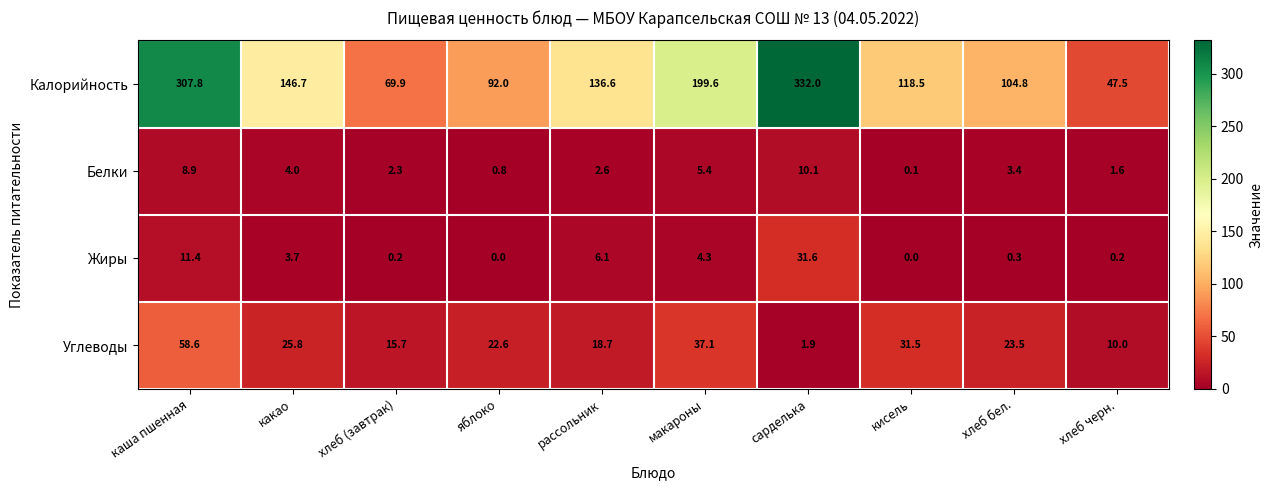

How many distinct data groups are displayed?

4